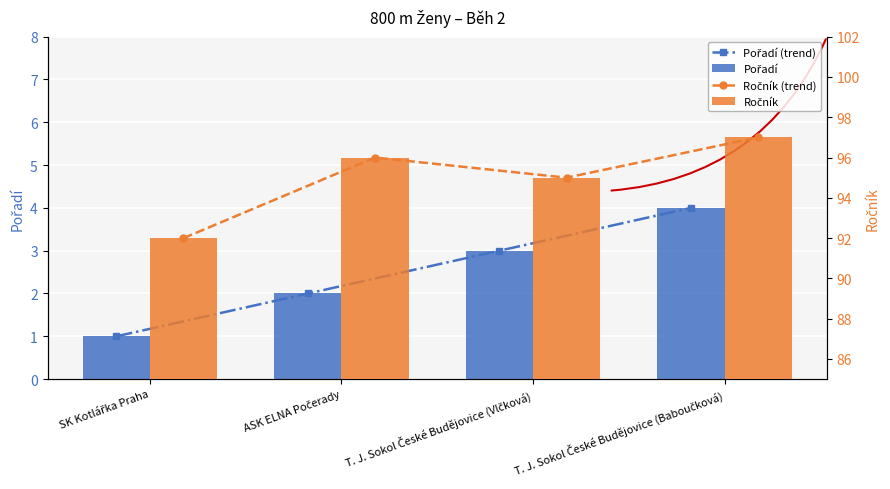

What is the spread (max minus min) of values at ASK ELNA Počerady?

94